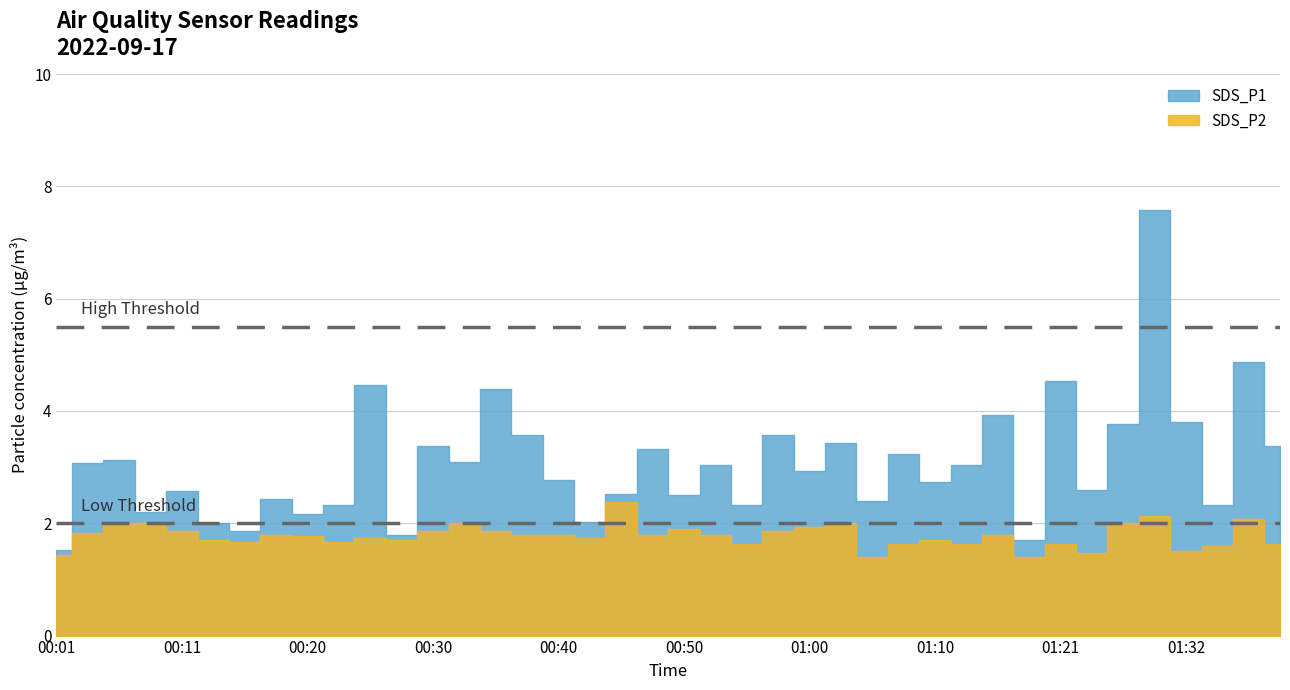

The SDS_P1 series shows 2.5 at 00:45. True or false?

True